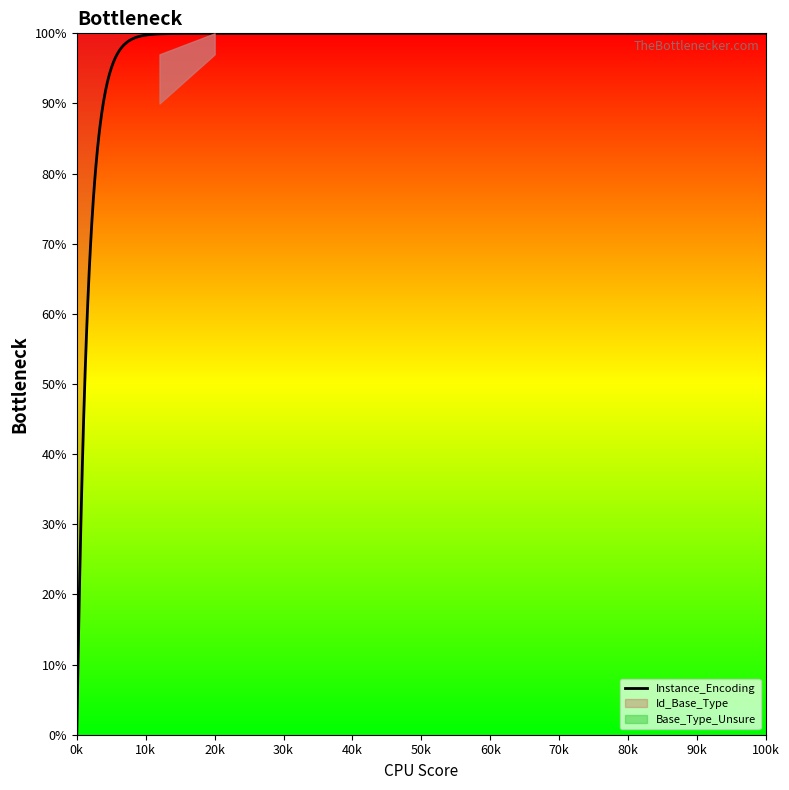

True or false: Id_Base_Type has a value of 37 at S11359.

False